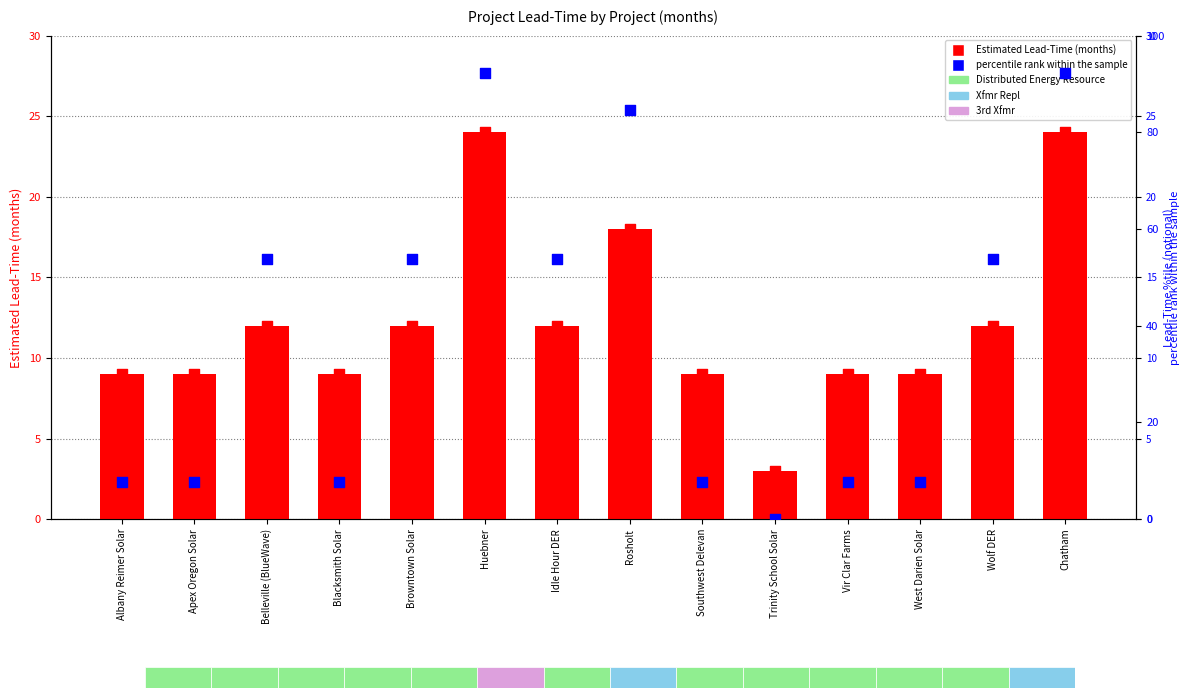

Which series reaches the minimum Y coordinate?

percentile rank within the sample